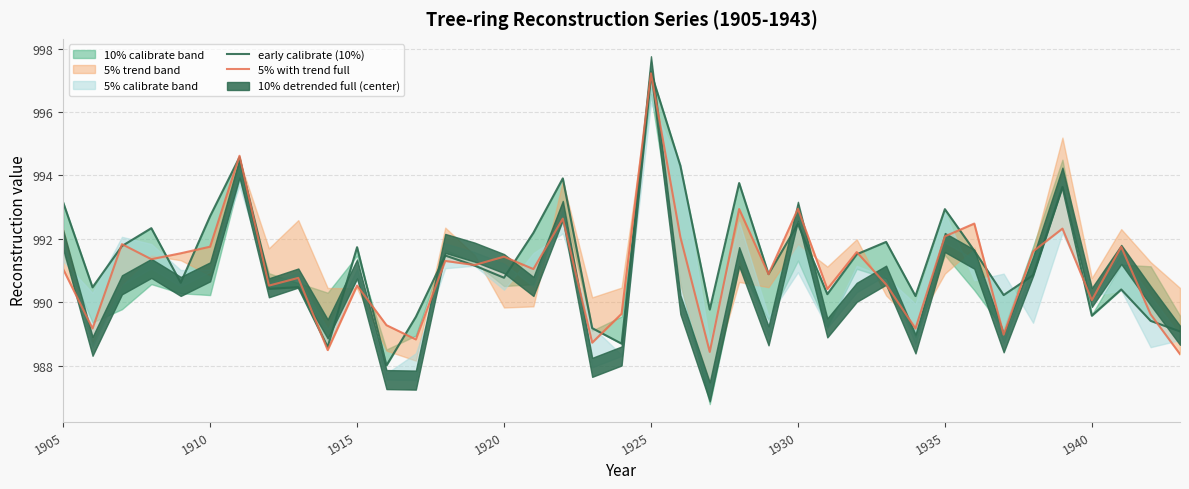

Reading left to right, list all the values displayed in this chart.

early calibrate (10%): 993.2	990.5	991.8	992.3	990.6	992.7	994.6	990.4	990.5	988.6	991.7	988.0	989.5	991.5	991.2	990.8	992.2	993.9	989.2	988.7	997.3	994.3	989.8	993.8	990.9	992.5	990.3	991.5	991.9	990.2	992.9	991.6	990.2	990.9	993.6	989.6	990.4	989.4	989.1
5% with trend full: 991.0	989.2	991.8	991.4	991.5	991.8	994.6	990.5	990.8	988.5	990.5	989.3	988.8	991.3	991.2	991.4	991.0	992.6	988.7	989.6	997.2	992.1	988.4	992.9	990.9	992.9	990.4	991.6	990.6	989.2	992.1	992.5	989.0	991.6	992.3	990.1	991.8	989.6	988.4